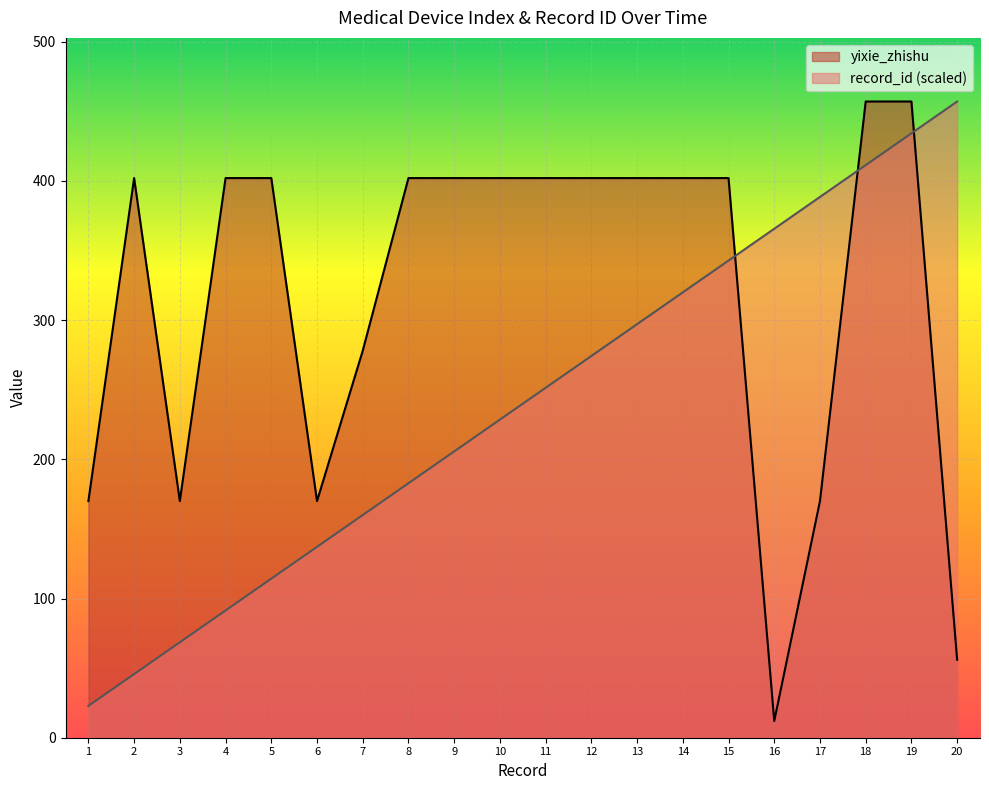

At which category is the sum across all series the highest?

19